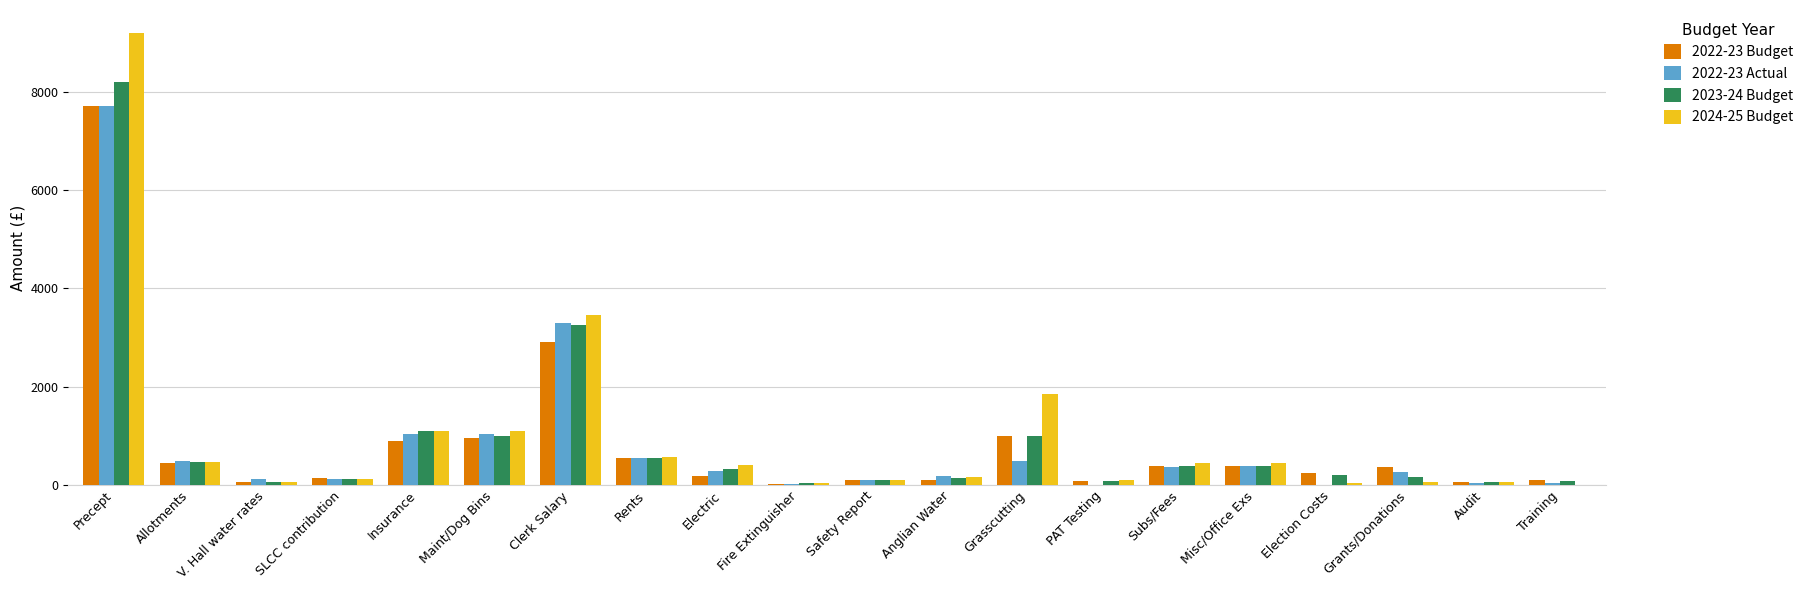

The 2023-24 Budget series shows 780 at Allotments. True or false?

False